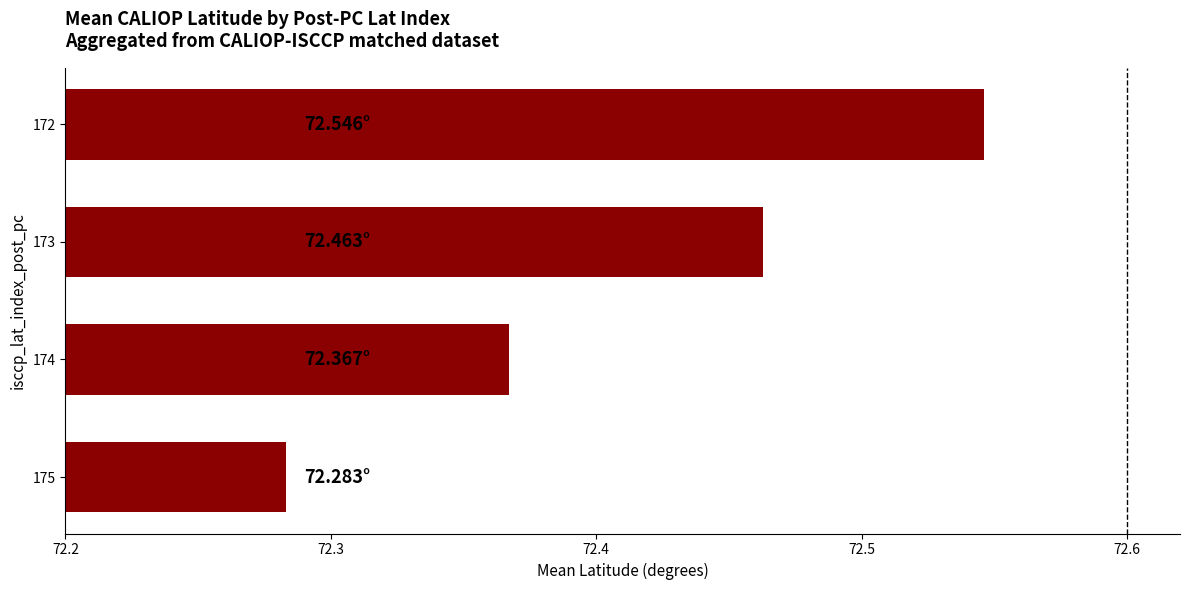

What is the change in value from 175 to 173?

+0.2